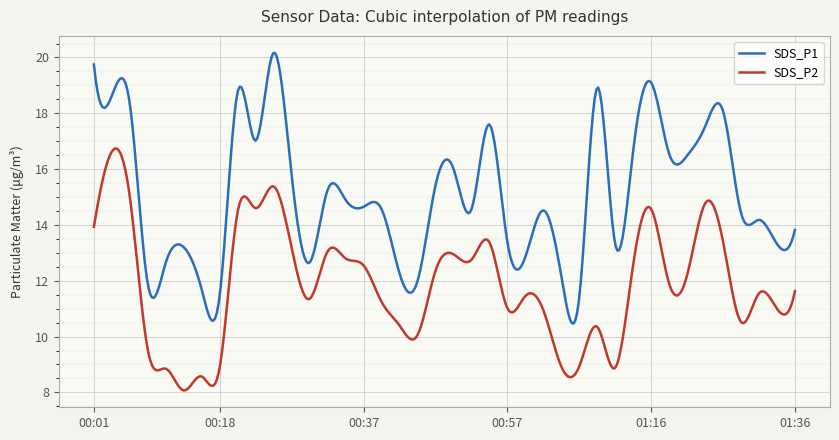

Which series has the widest spread of values?

SDS_P1